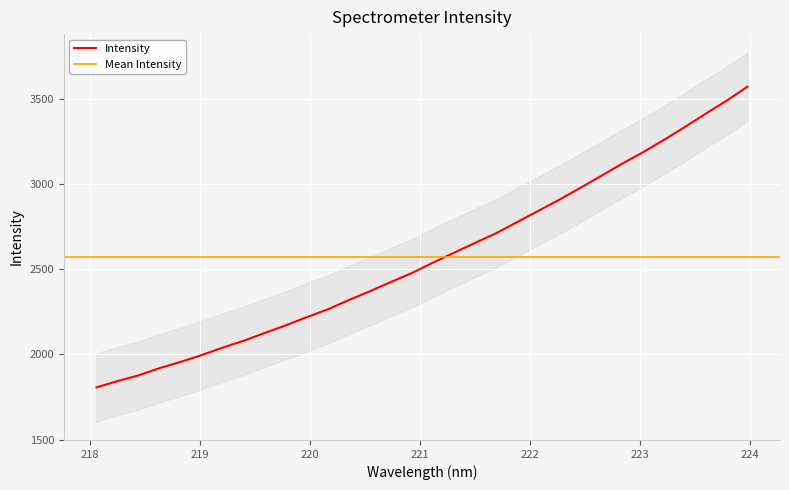

What value does the data have at 220.3533?

2318.6